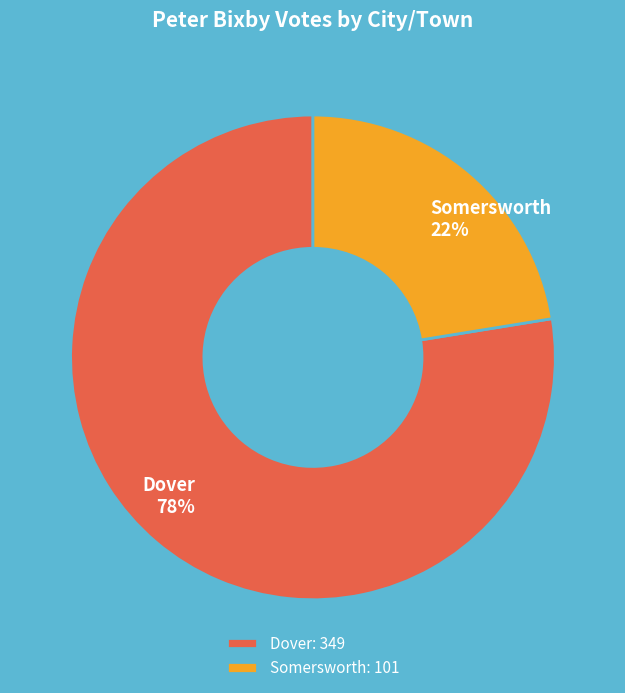

The Dover slice represents 78% of the pie. True or false?

True